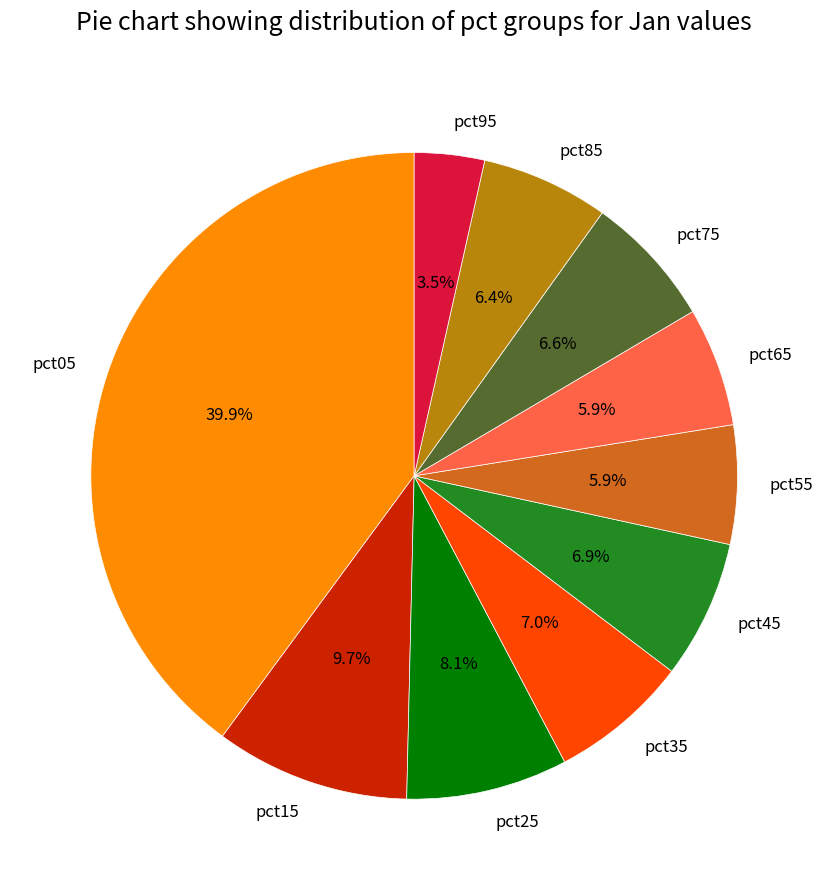

What is the total percentage of pct75 and pct25?

14.7%